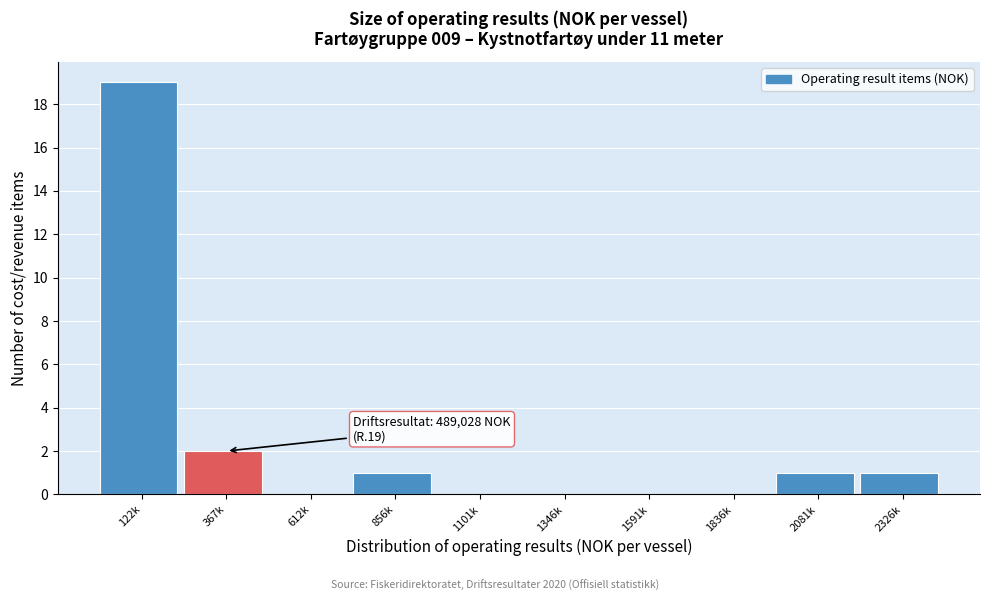

Reading left to right, extract all data points from this chart.

122k=19	367k=2	612k=0	856k=1	1101k=0	1346k=0	1591k=0	1836k=0	2081k=1	2326k=1